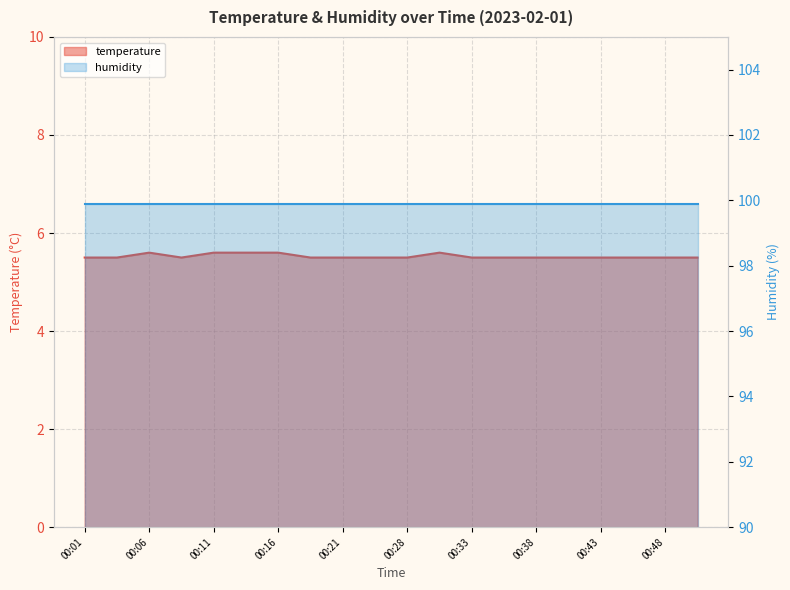

Reading left to right, list all the values displayed in this chart.

5.5	5.5	5.6	5.5	5.6	5.6	5.6	5.5	5.5	5.5	5.5	5.6	5.5	5.5	5.5	5.5	5.5	5.5	5.5	5.5